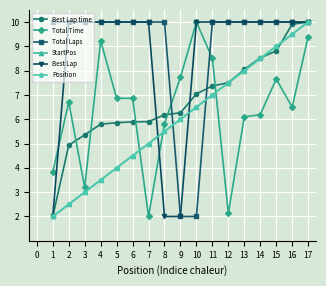

Is this an area chart (filled region under the line)?

No